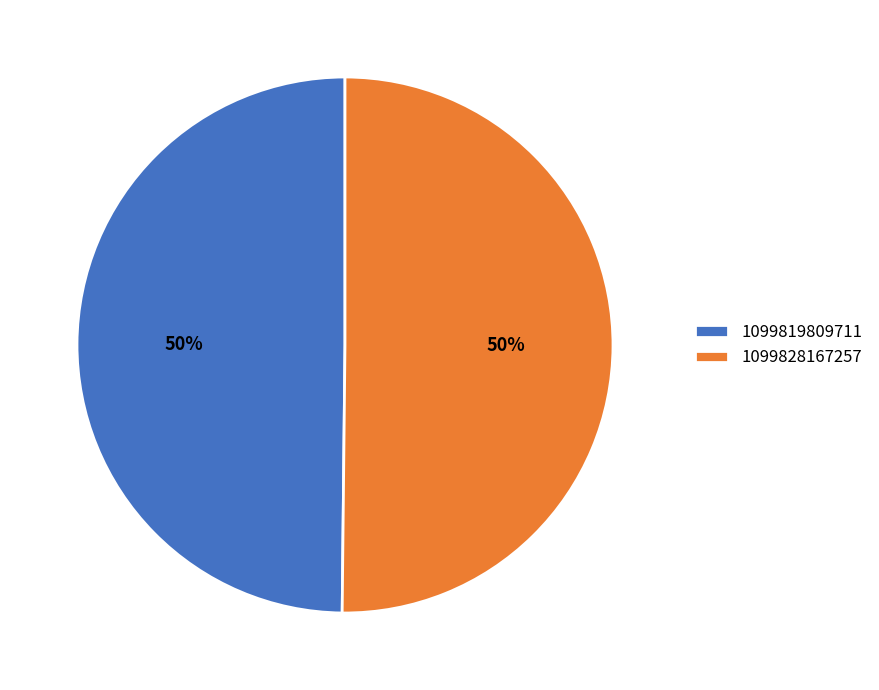

To the nearest percent, what percentage of the pie is 1099819809711?

50%